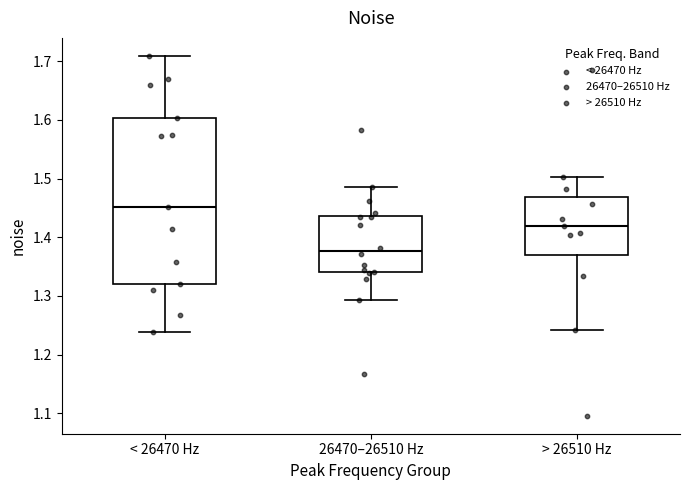

Where is the lower edge of the box for < 26470 Hz on the y-axis? The values are not printed on the chart, so give them approximately, as read against the axis.

1.32